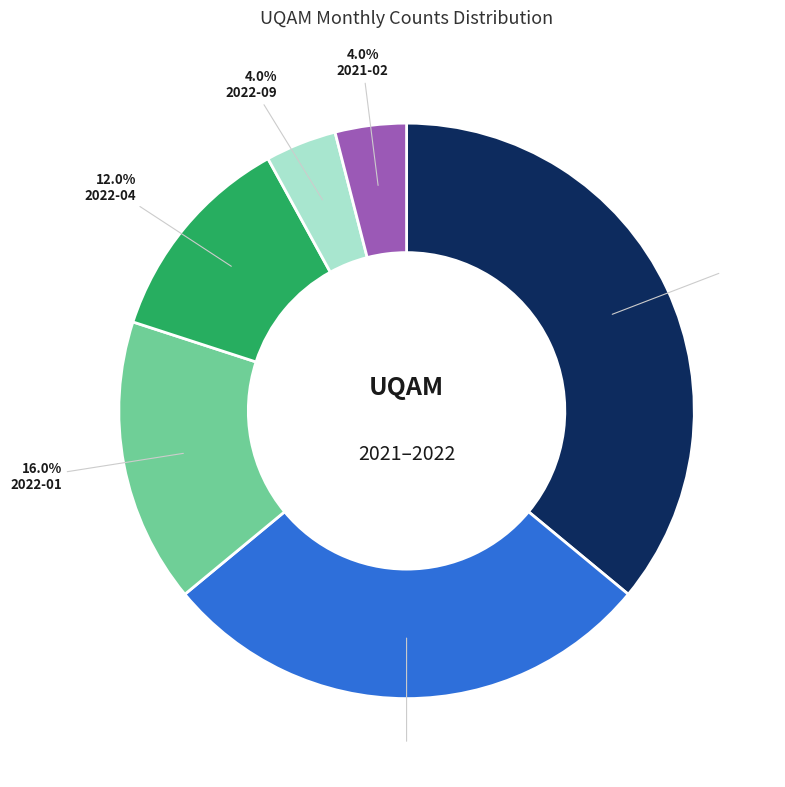

Is there any slice that represents more than half of the pie?

No